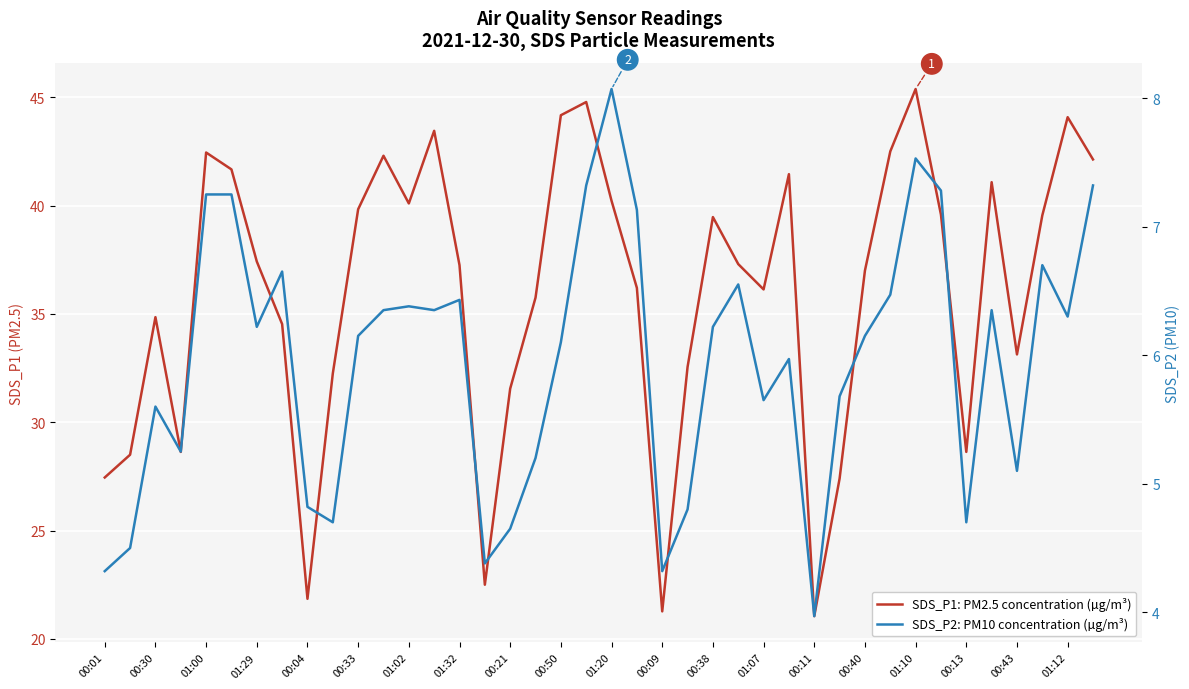

How many lines are shown in the chart?

2